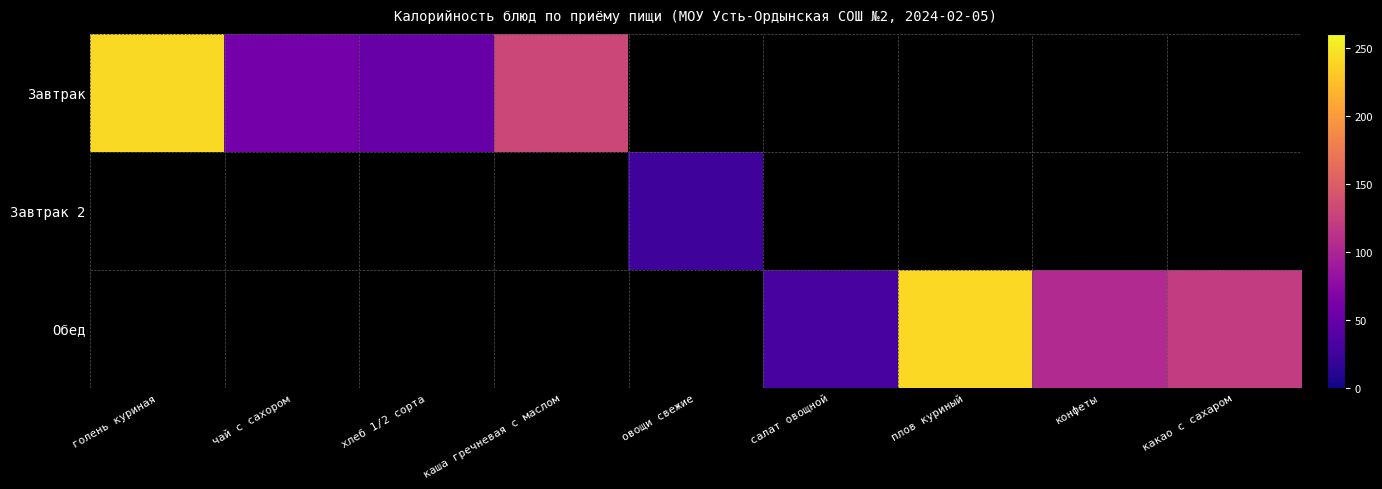

At which category is the sum across all series the highest?

голень куриная